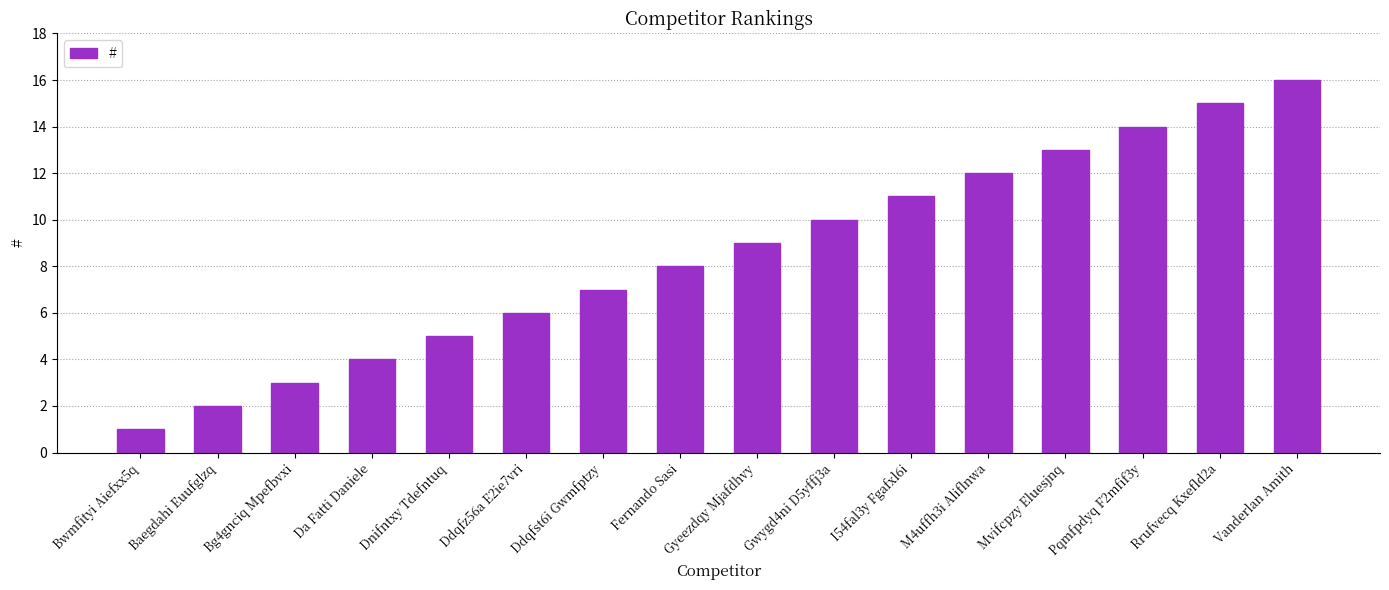

Rank the categories by value from highest to lowest.

Vanderlan Amith, Rrufvecq Kxefld2a, Pqmfpdyq F2mfif3y, Mvifcpzy Eluesjnq, M4uffh3i Aliflnwa, I54fal3y Fgafxl6i, Gwygd4ni D5yffj3a, Gyeezdqy Mjafdhvy, Fernando Sasi, Ddqfst6i Gwmfptzy, Ddqfz56a E2ie7vri, Dnifntxy Tdefntuq, Da Fatti Daniele, Bg4gnciq Mpefbvxi, Baegdahi Euufglzq, Bwmfityi Aiefxx5q